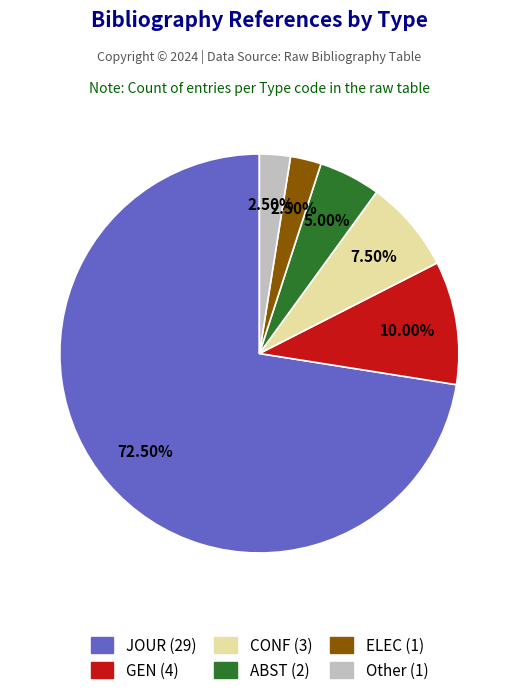

What is the largest slice in the pie chart?

JOUR